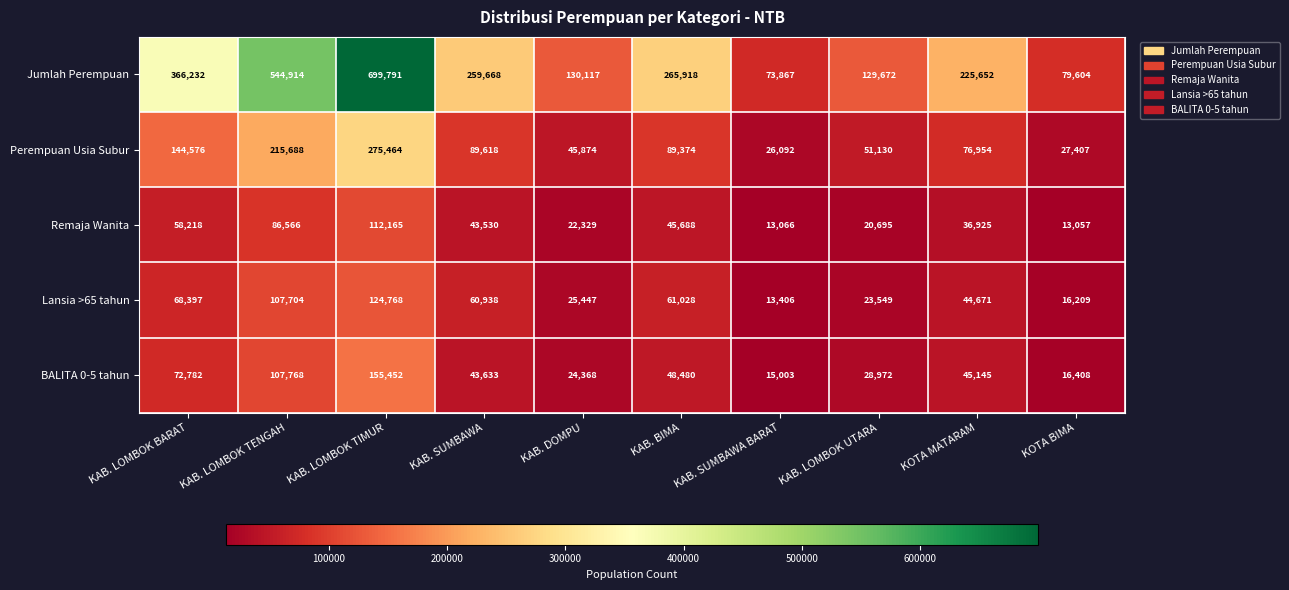

Which series changed the most between KAB. LOMBOK BARAT and KAB. BIMA?

Jumlah Perempuan